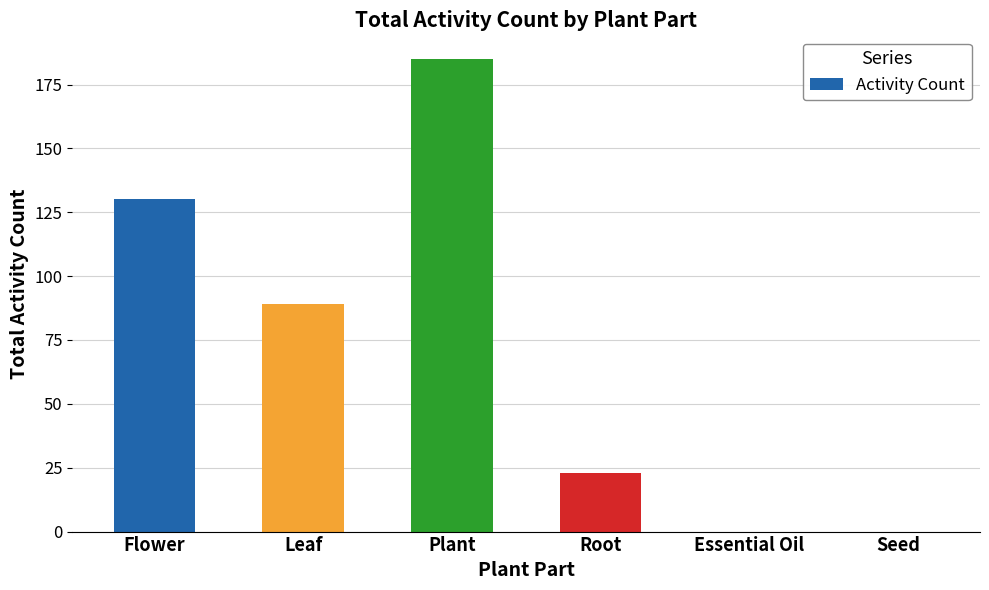

At which category does the chart reach its peak across all series?

Plant